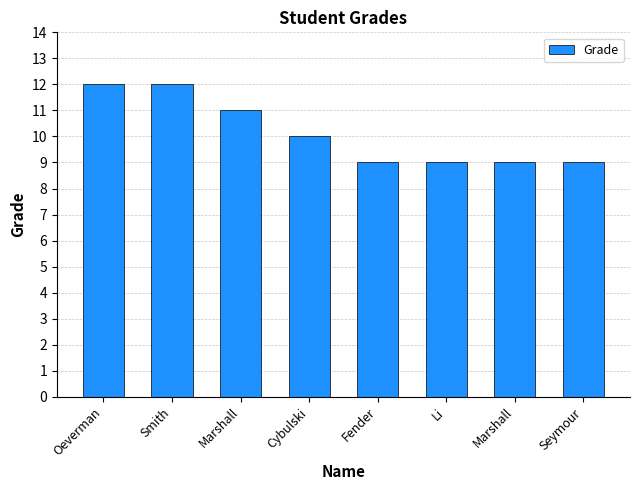

Where is the data nearest to the value 10?

Cybulski